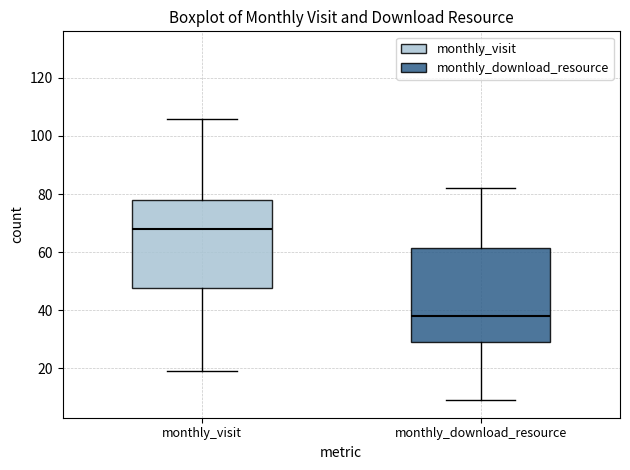

Where does the lower whisker of the box for monthly_visit end on the y-axis? The values are not printed on the chart, so give them approximately, as read against the axis.

20